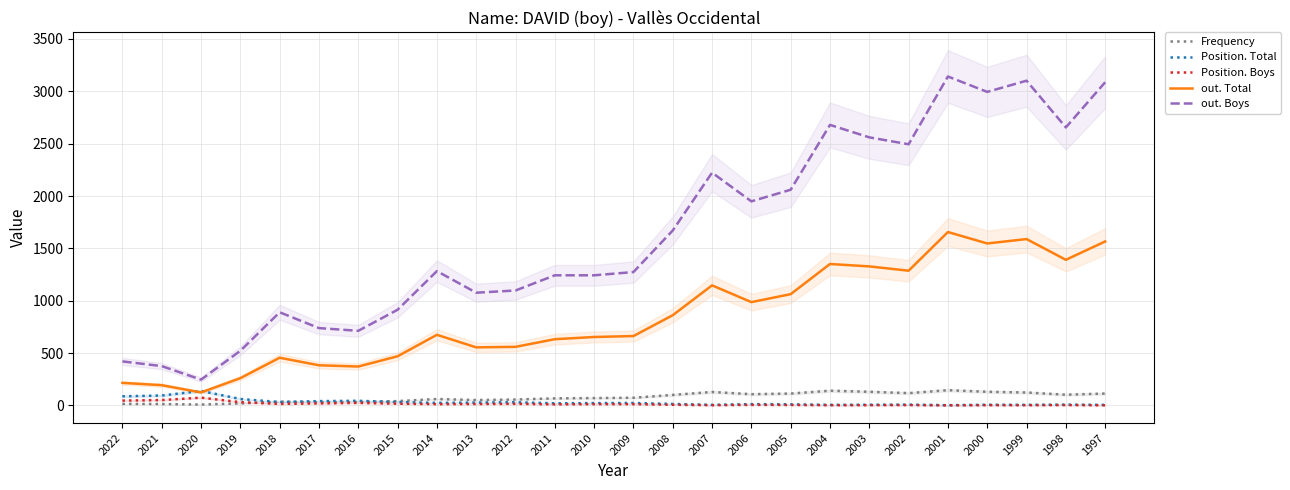

List the labels in order of Position. Boys value, smallest first.

2001, 1997, 2007, 2004, 2003, 2000, 1999, 2002, 1998, 2005, 2006, 2008, 2011, 2014, 2010, 2009, 2013, 2018, 2012, 2015, 2017, 2016, 2019, 2022, 2021, 2020